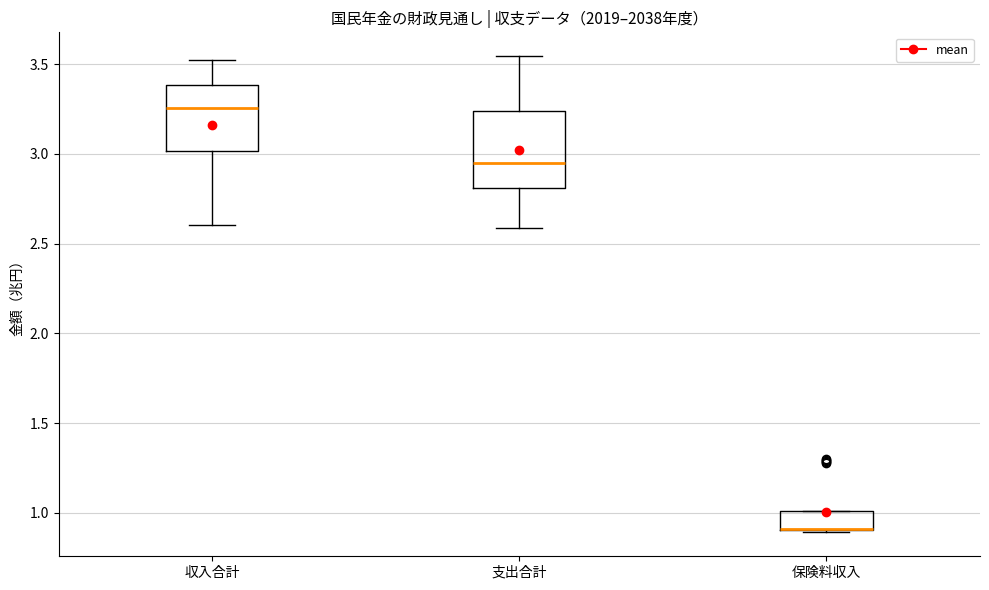

Reading left to right, read every box against the y-axis: the position of its median line, the range the box covers, and the ends of its whiskers. The values are not printed on the chart, so give them approximately, as read against the axis.

収入合計: median 3.25, box 3.00 to 3.40, whiskers 2.60 to 3.50
支出合計: median 2.95, box 2.80 to 3.25, whiskers 2.60 to 3.55
保険料収入: median 0.90 (drawn on the box's lower edge), box 0.90 to 1.00, whiskers 0.90 to 1.00